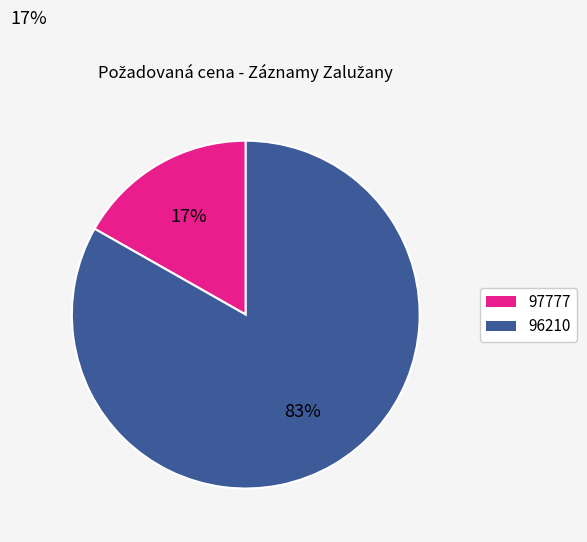

Approximately how many times larger is the value at 97777 compared to 96210?

0.2